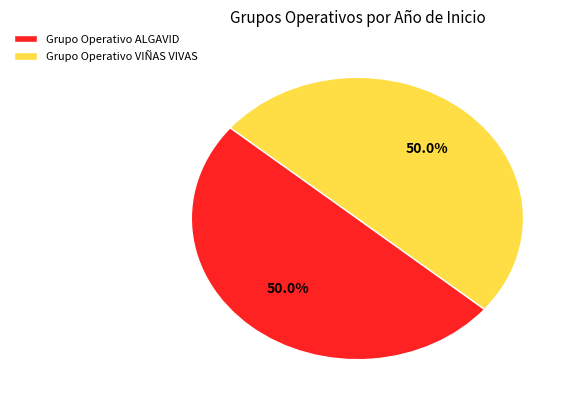

What is the total percentage of Grupo Operativo ALGAVID and Grupo Operativo VIÑAS VIVAS?

100.0%